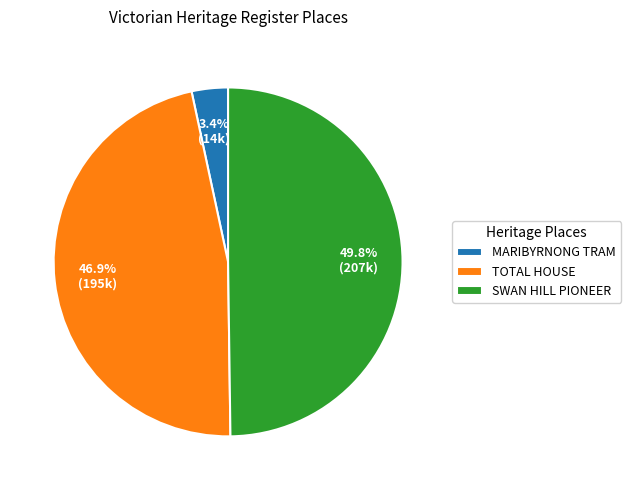

Which category has the biggest portion of the pie?

SWAN HILL PIONEER